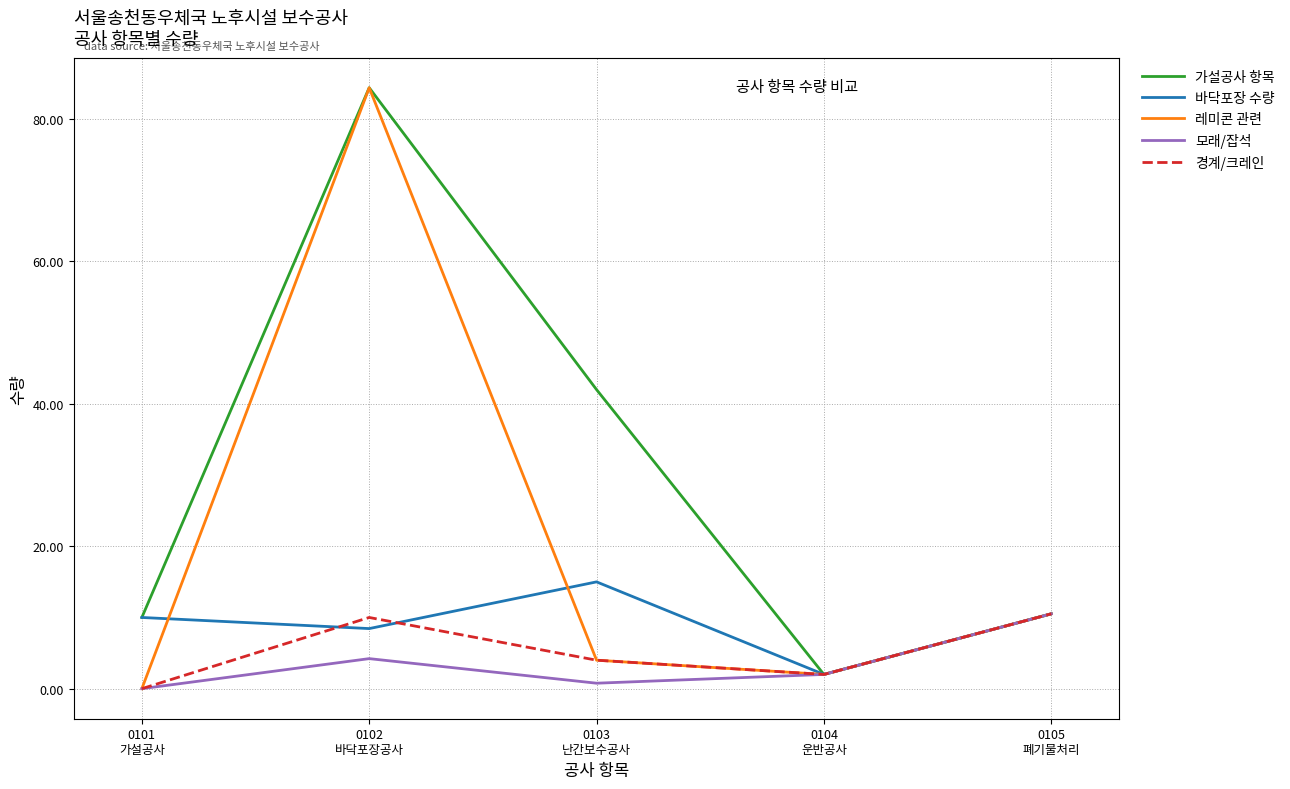

What is the minimum value for 가설공사 항목?

2.0